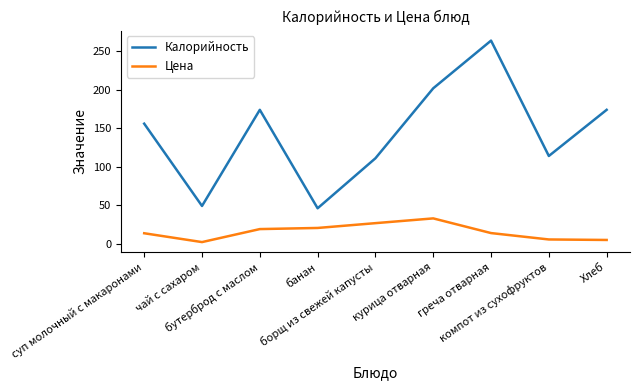

What value does the Цена series have at суп молочный с макаронами?

13.5